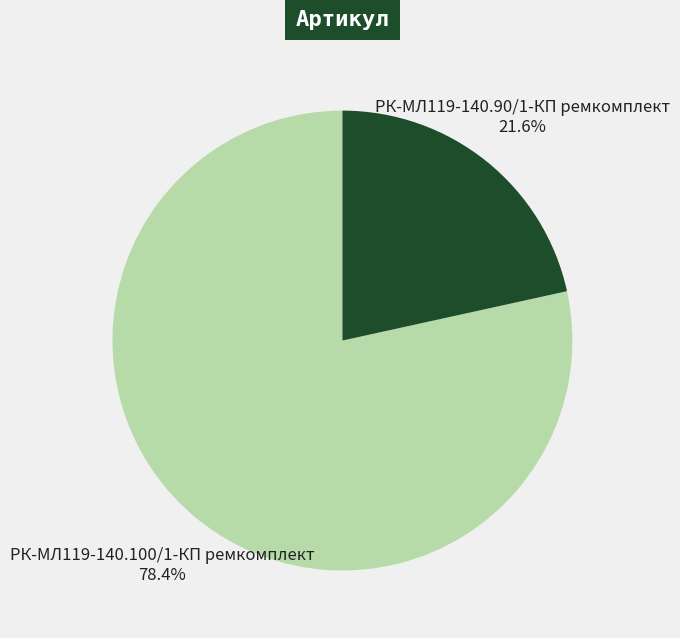

Is there any slice that represents more than half of the pie?

Yes